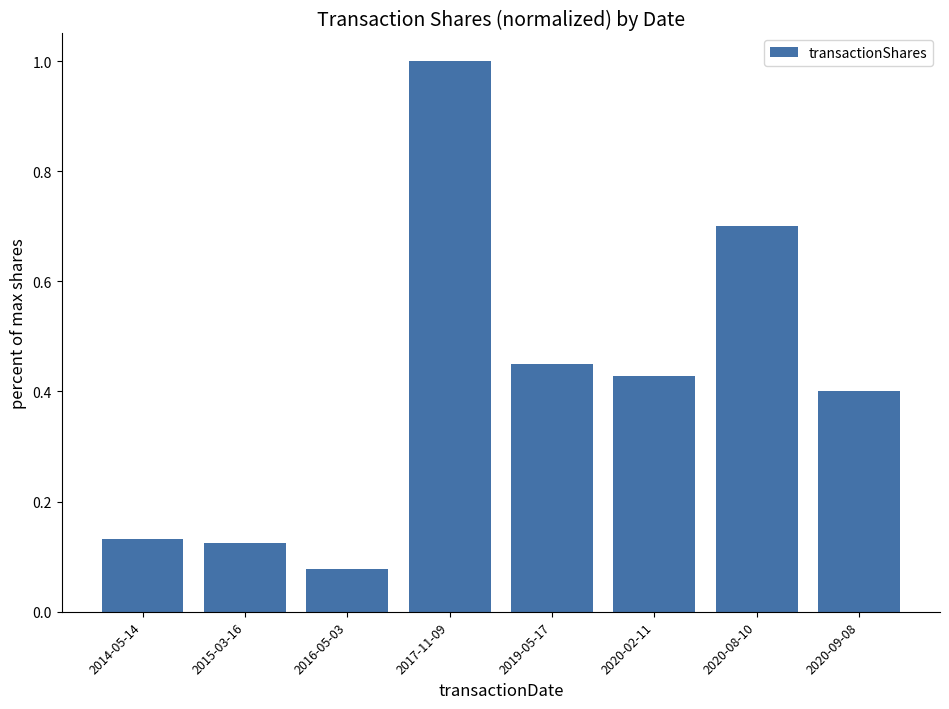

What is the difference between the second highest and second lowest values?

0.6